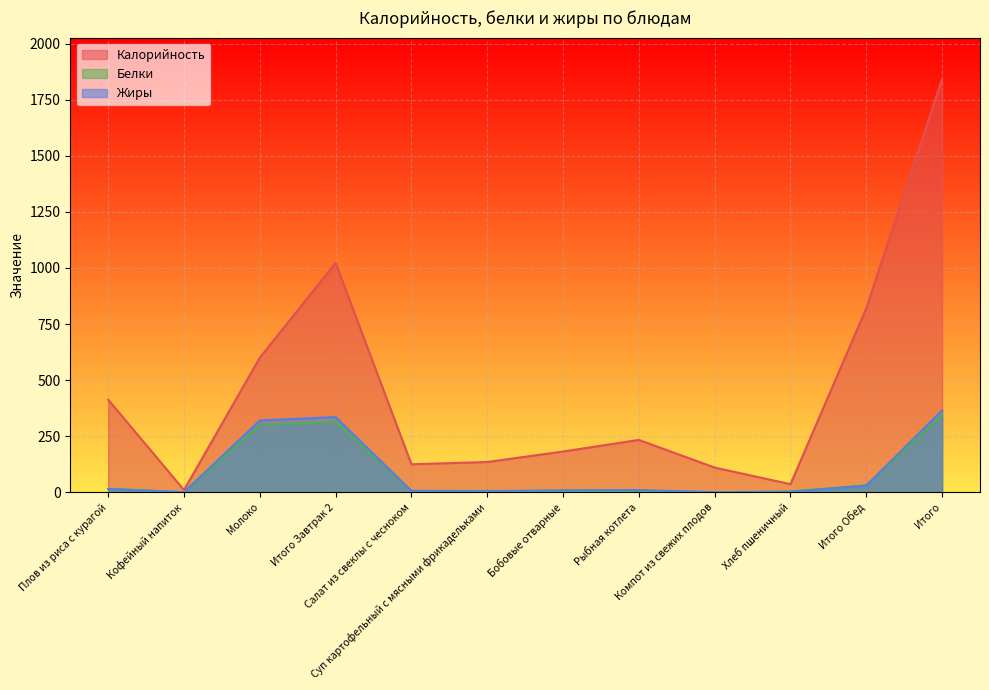

True or false: Калорийность has a value of 233.3 at Рыбная котлета.

True